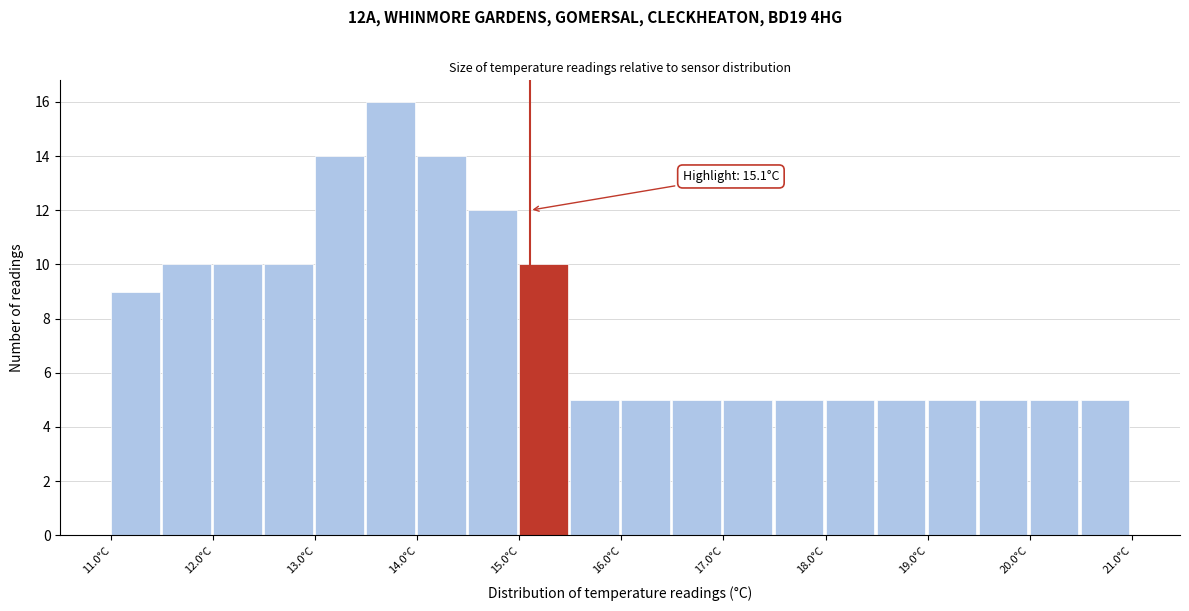

Over which range of the x-axis is the bar tallest?

13.5 to 14.0